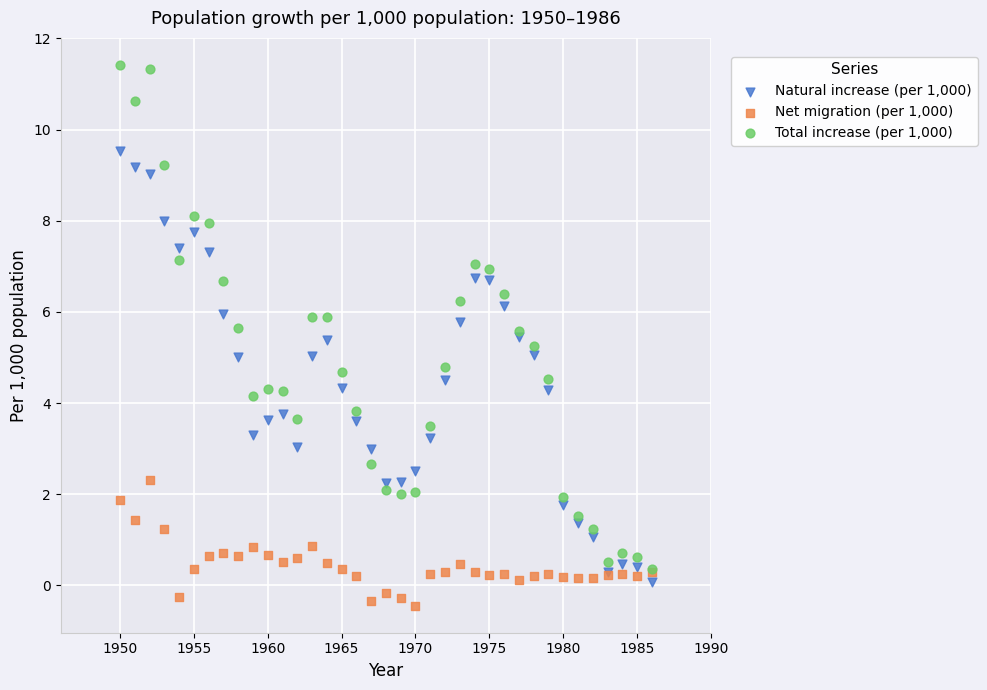

Which series reaches the minimum Y coordinate?

Net migration (per 1,000)